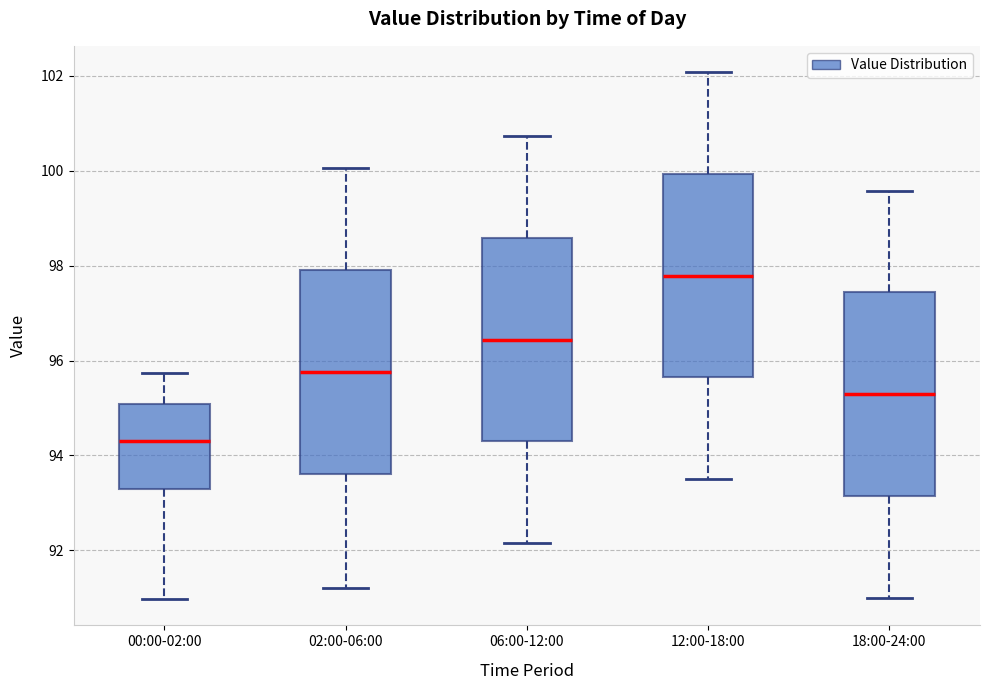

Reading left to right, transcribe this box plot: for each box, give where its median line is, the range the box spans, and where its two whiskers end, as read against the y-axis. The values are not printed on the chart, so give them approximately, as read against the axis.

00:00-02:00: median 94.4, box 93.2 to 95.0, whiskers 91.0 to 95.8
02:00-06:00: median 95.8, box 93.6 to 98.0, whiskers 91.2 to 100.0
06:00-12:00: median 96.4, box 94.2 to 98.6, whiskers 92.2 to 100.8
12:00-18:00: median 97.8, box 95.6 to 100.0, whiskers 93.6 to 102.0
18:00-24:00: median 95.2, box 93.2 to 97.4, whiskers 91.0 to 99.6